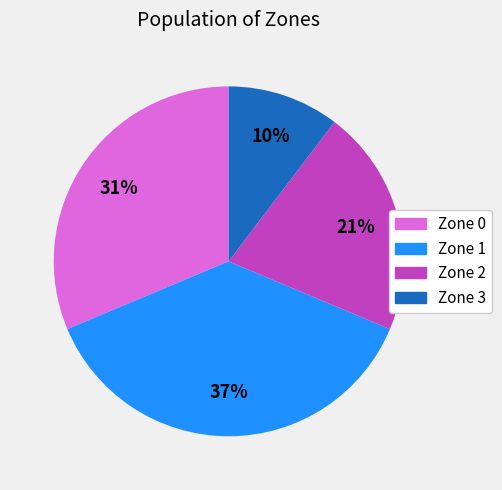

To the nearest percent, what is the difference between the largest and smallest slice percentages?

27%